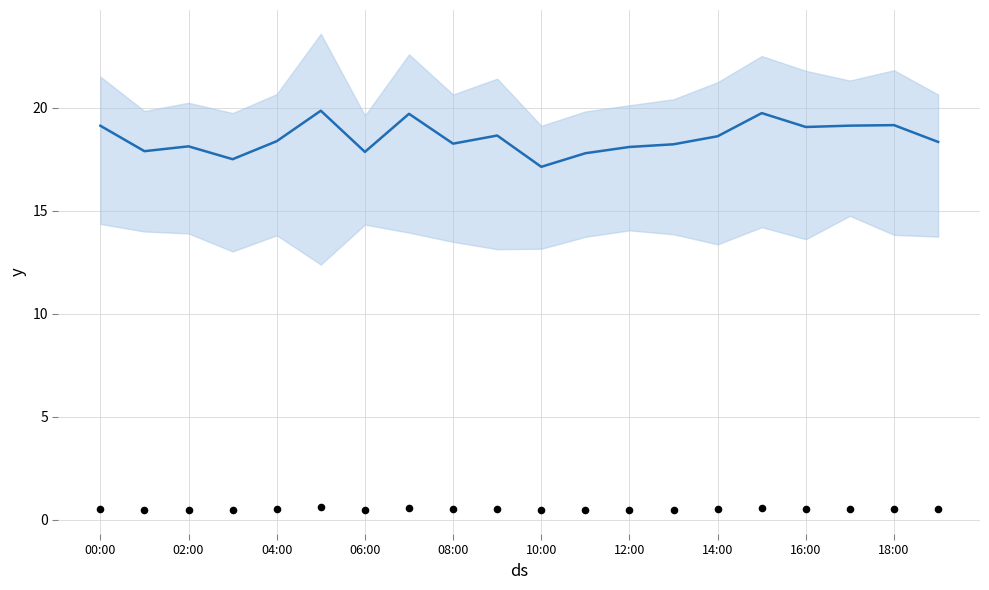

What are all the series names shown in the legend?

mean (P1+P2)/2, observations